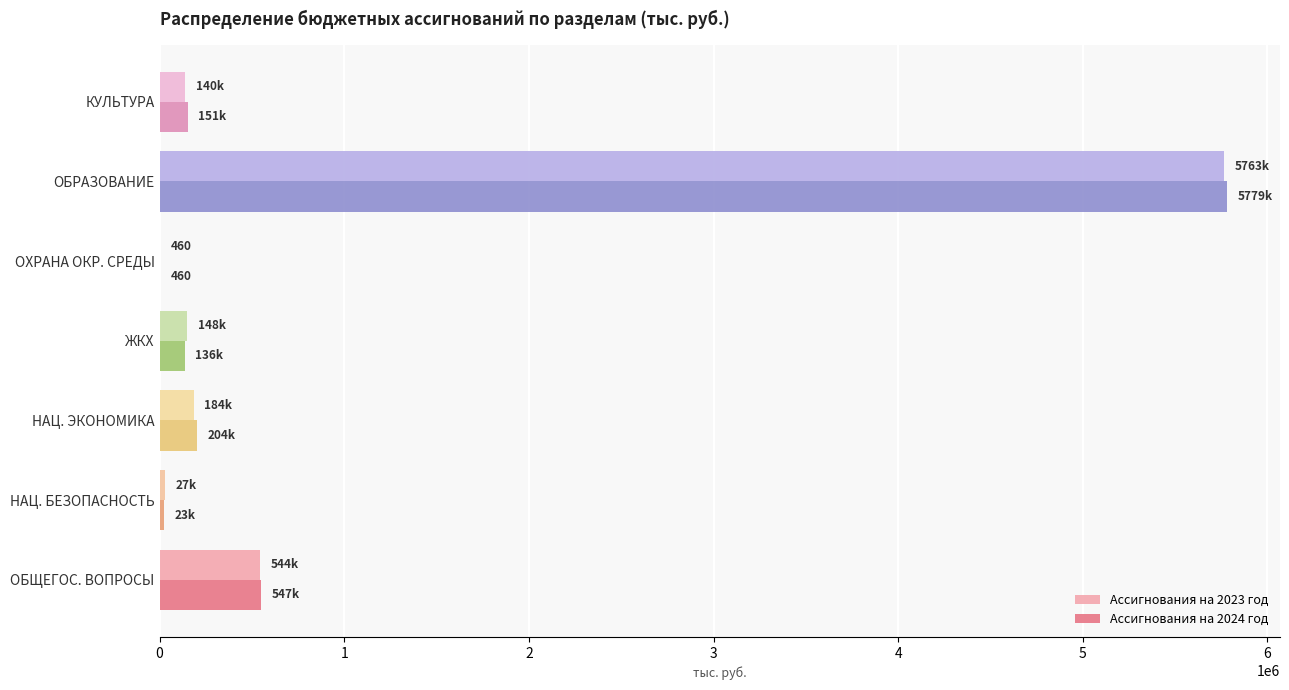

What is the average value of the Ассигнования на 2023 год series?

972357.2